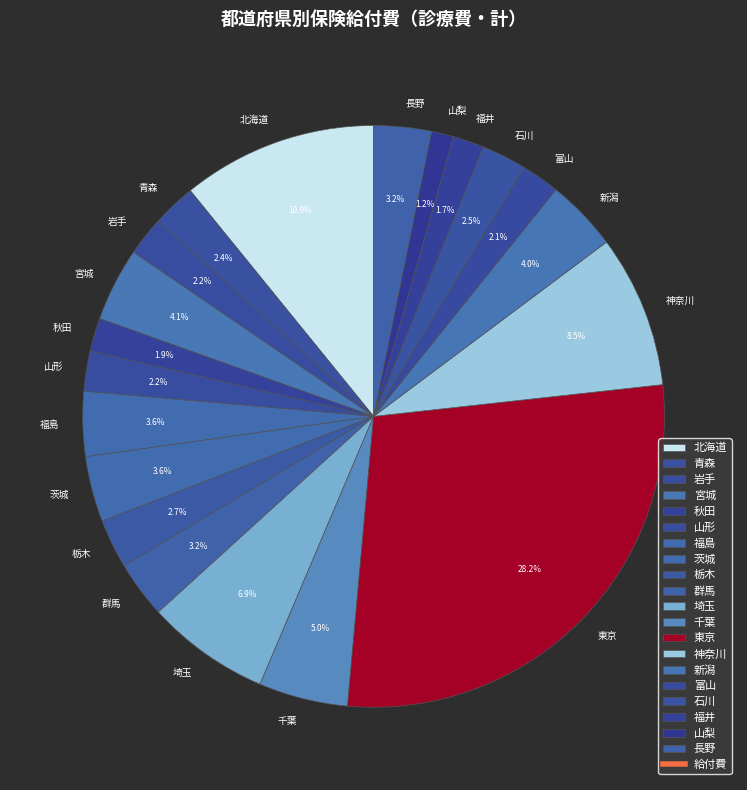

The 埼玉 slice represents 7% of the pie. True or false?

True